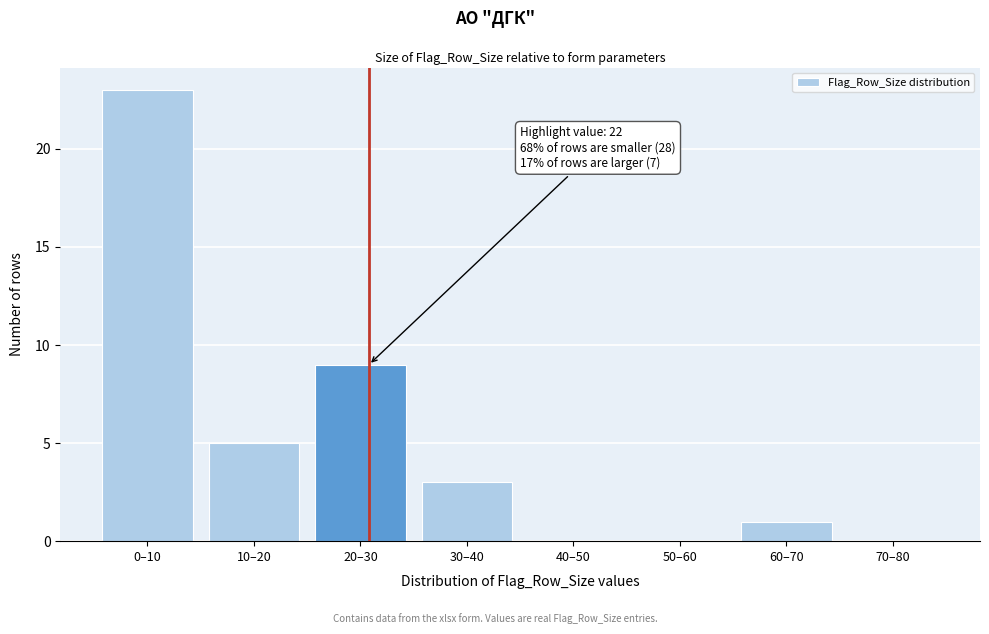

Reading left to right, what are all the values shown in this chart?

0–10=23	10–20=5	20–30=9	30–40=3	40–50=0	50–60=0	60–70=1	70–80=0